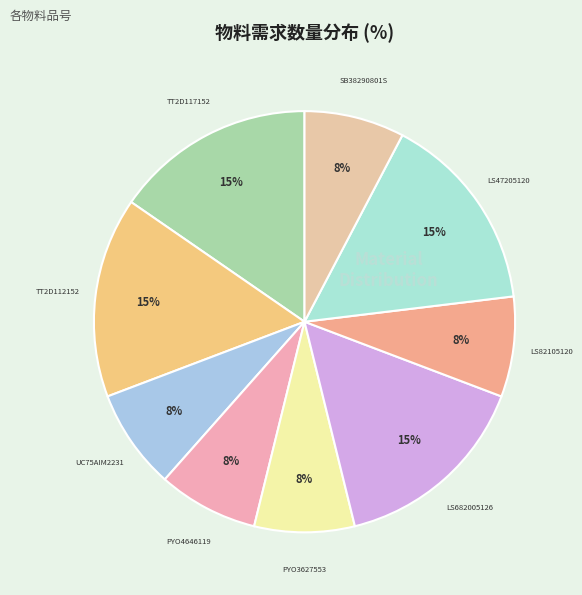

Which slice is the largest?

TT2D117152